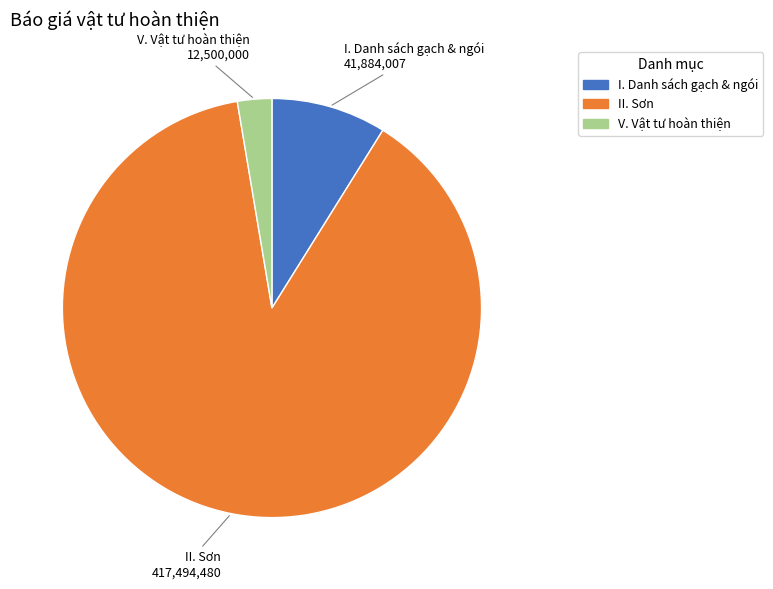

True or false: II. Sơn accounts for 88% of the total.

True